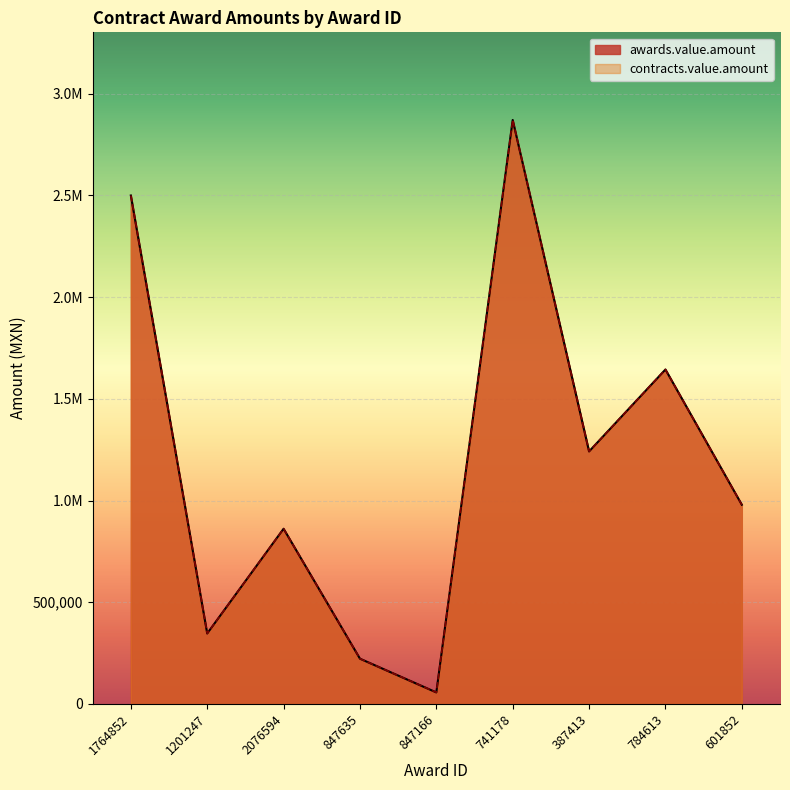

What value does the awards.value.amount series have at 1764852?

2500000.0